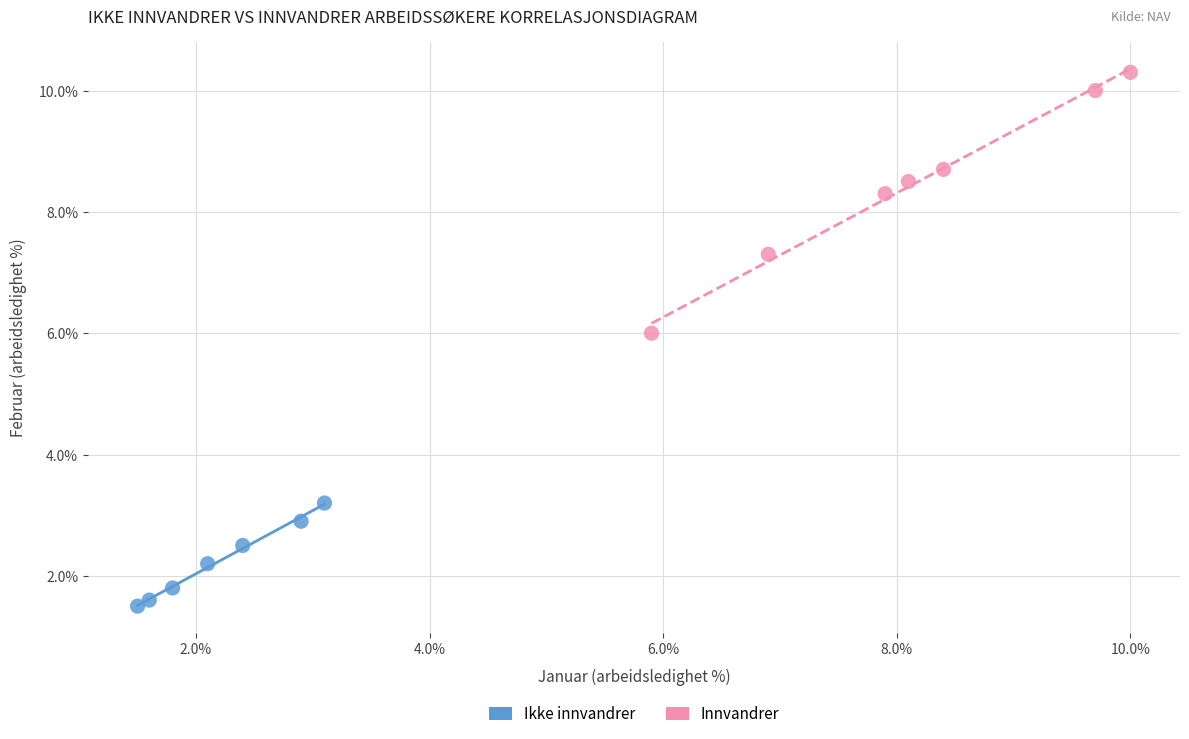

Which series reaches the maximum Y coordinate?

Innvandrer